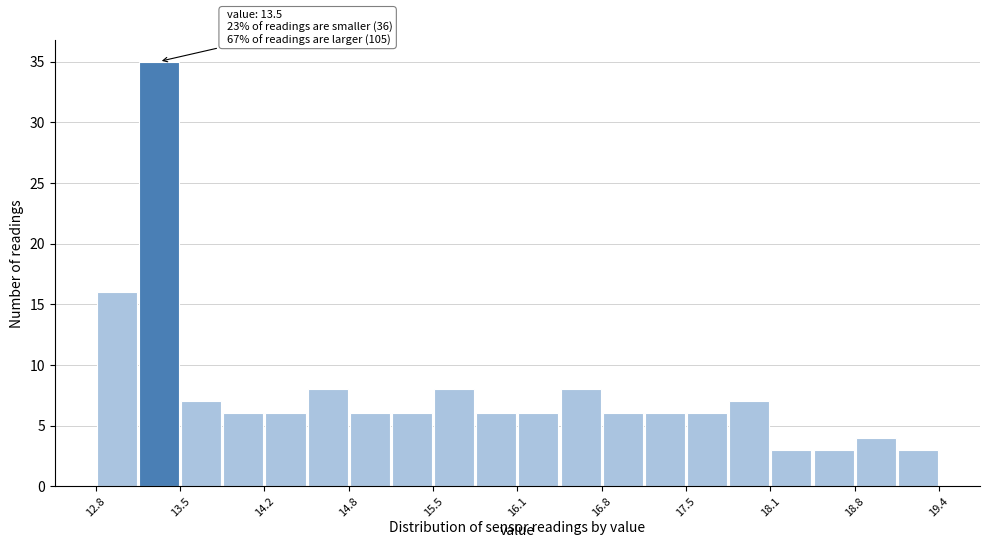

Around what value on the x-axis is the tallest bar? Give the approximate position of its centre, as read against the axis.

13.3